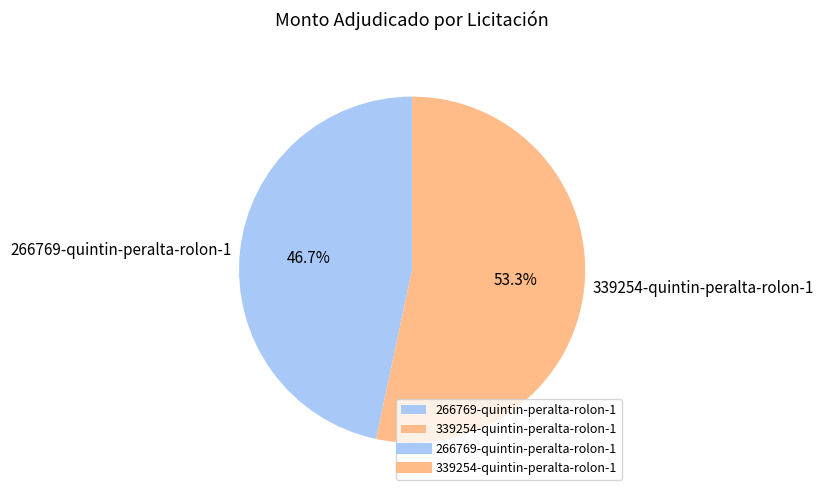

Rank the categories by value from highest to lowest.

339254-quintin-peralta-rolon-1, 266769-quintin-peralta-rolon-1